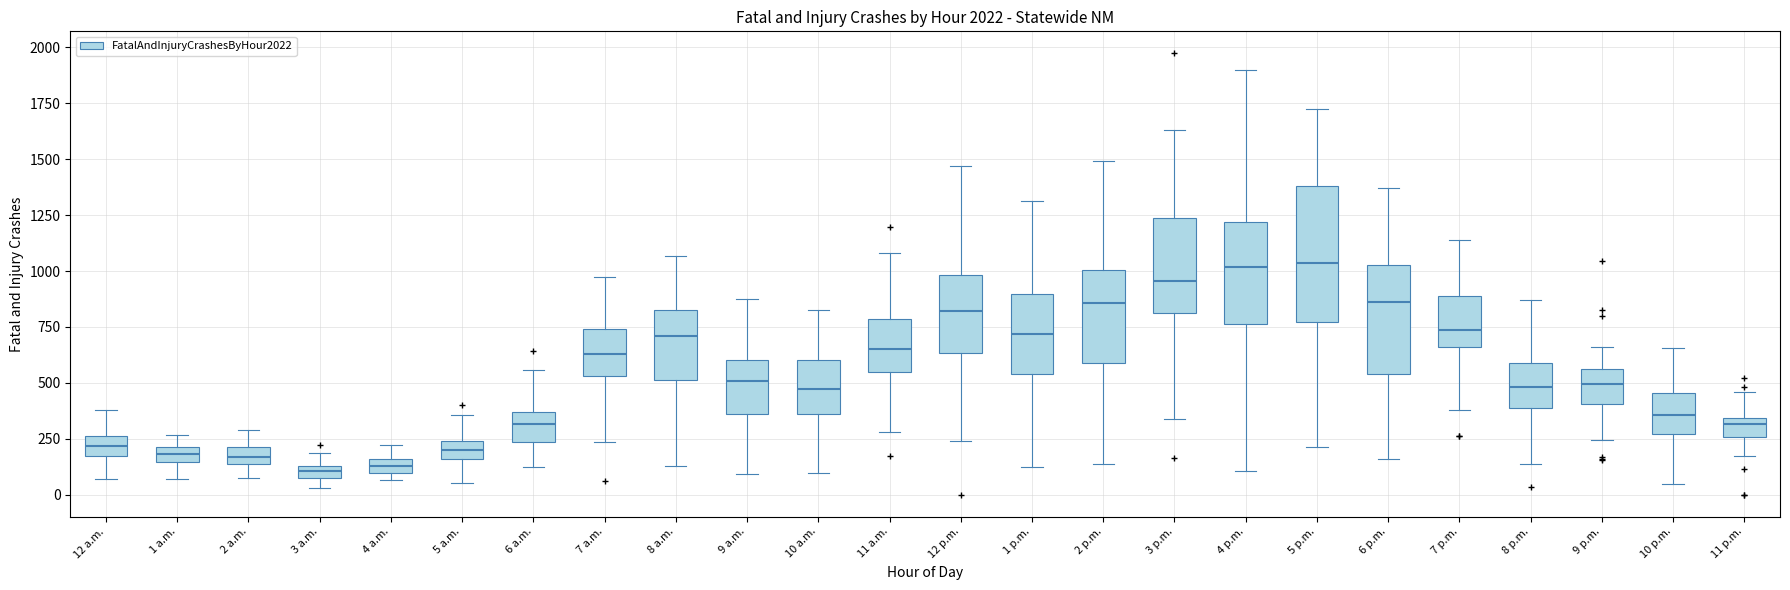

Where does the upper whisker of the box for 4 p.m. end on the y-axis? The values are not printed on the chart, so give them approximately, as read against the axis.

1900